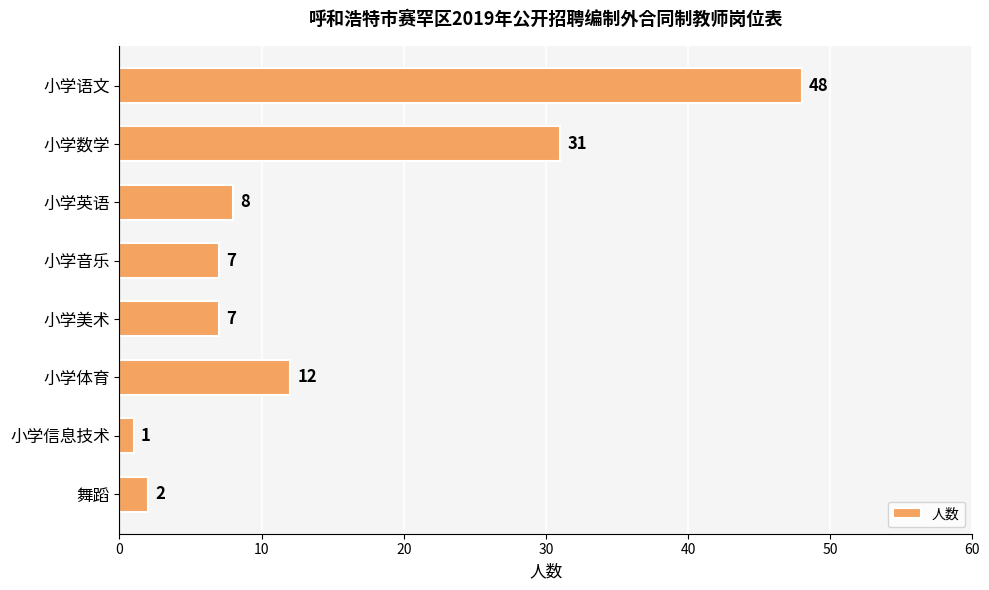

True or false: the data shows 31 at 小学数学.

True